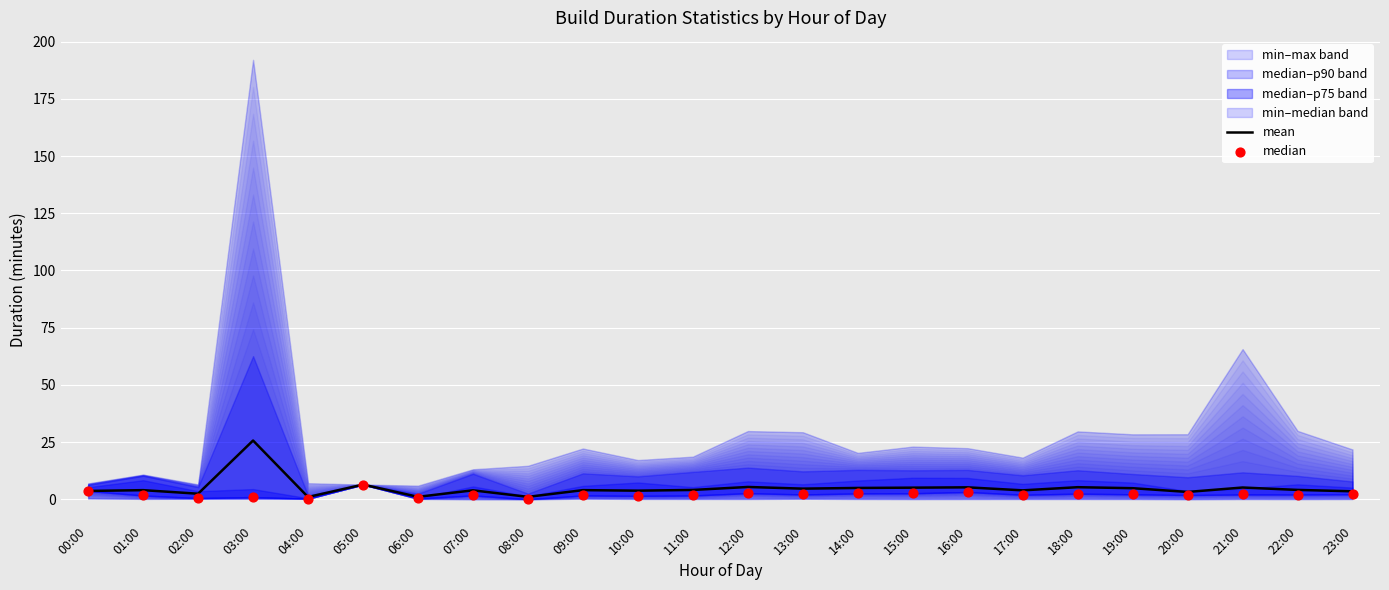

Which series has the largest total across all categories?

mean